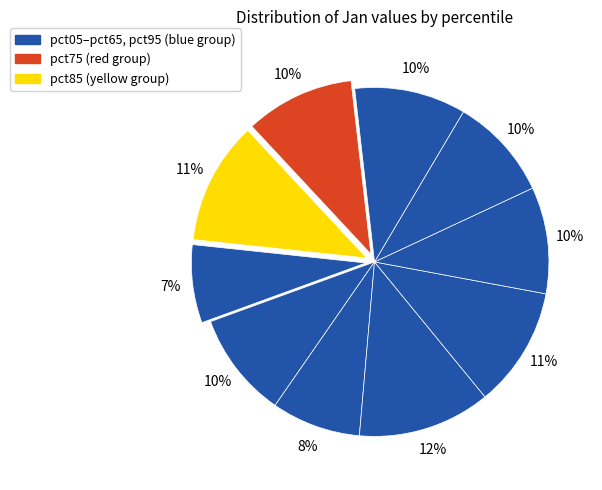

How many segments does this pie chart have?

10